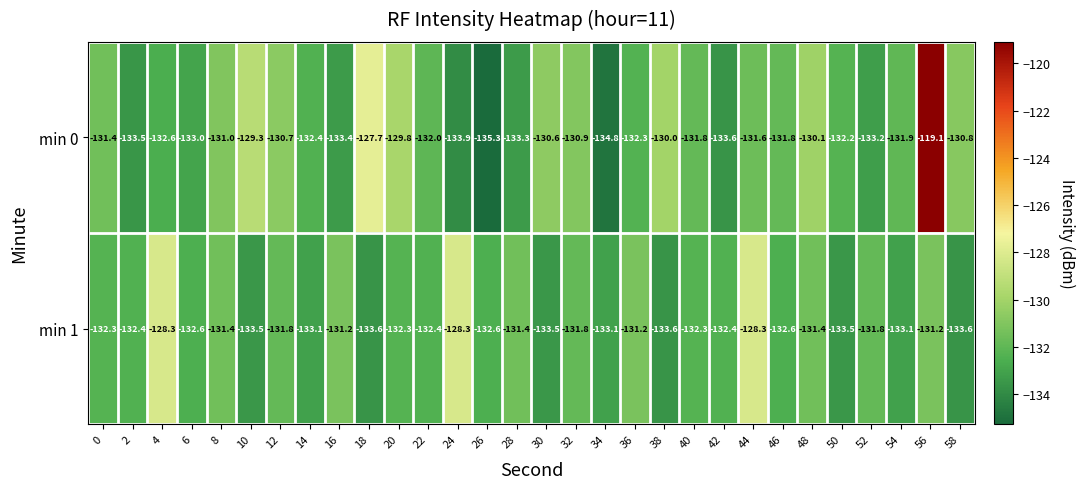

Is the value of min 0 at 26 greater than the value of min 1 at 22?

No